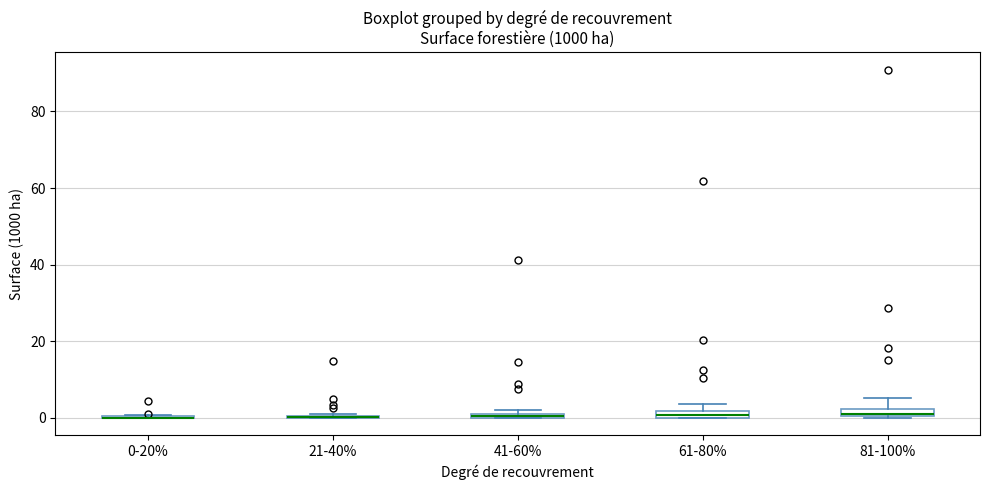

Where is the upper edge of the box for 61-80% on the y-axis? The values are not printed on the chart, so give them approximately, as read against the axis.

2